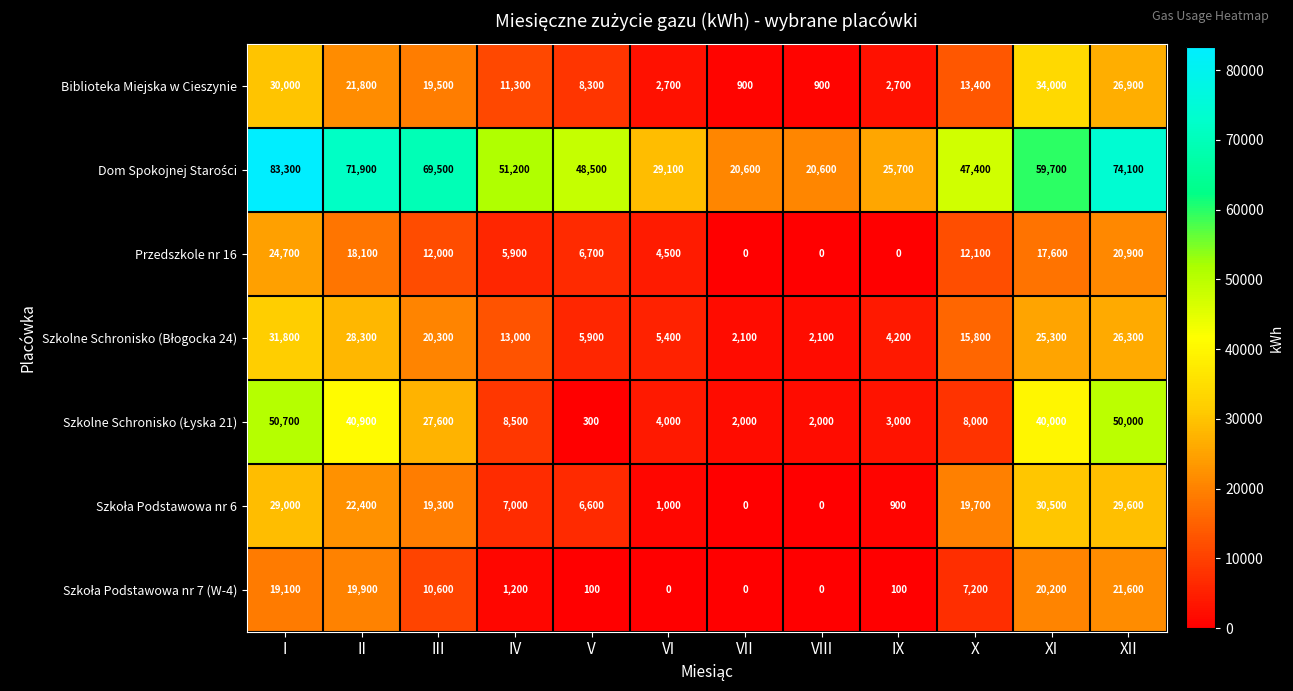

What is the difference between the Przedszkole nr 16 values at I and III?

12700